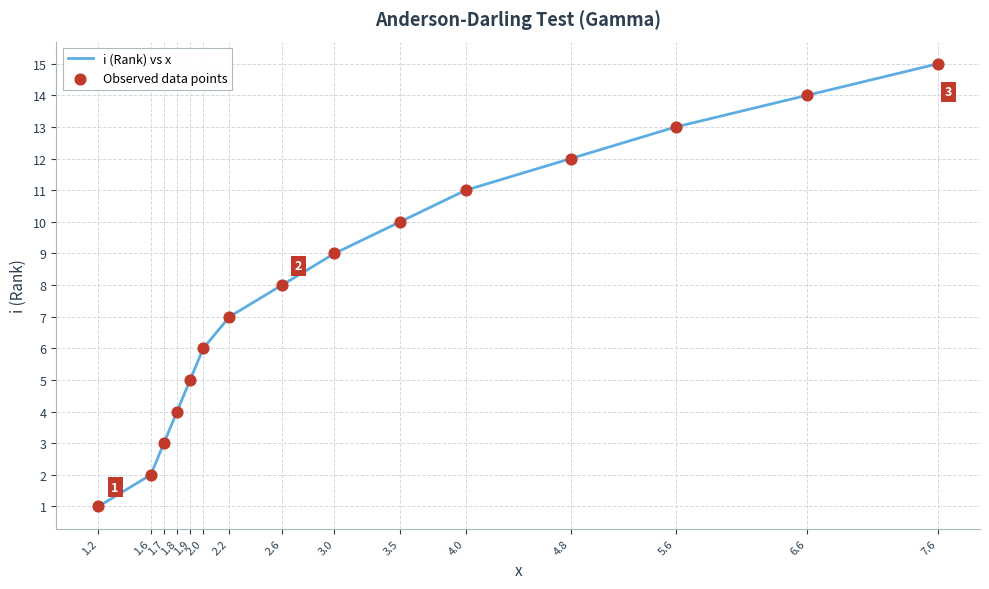

What is the change in value from 1.8 to 2.2?

+3